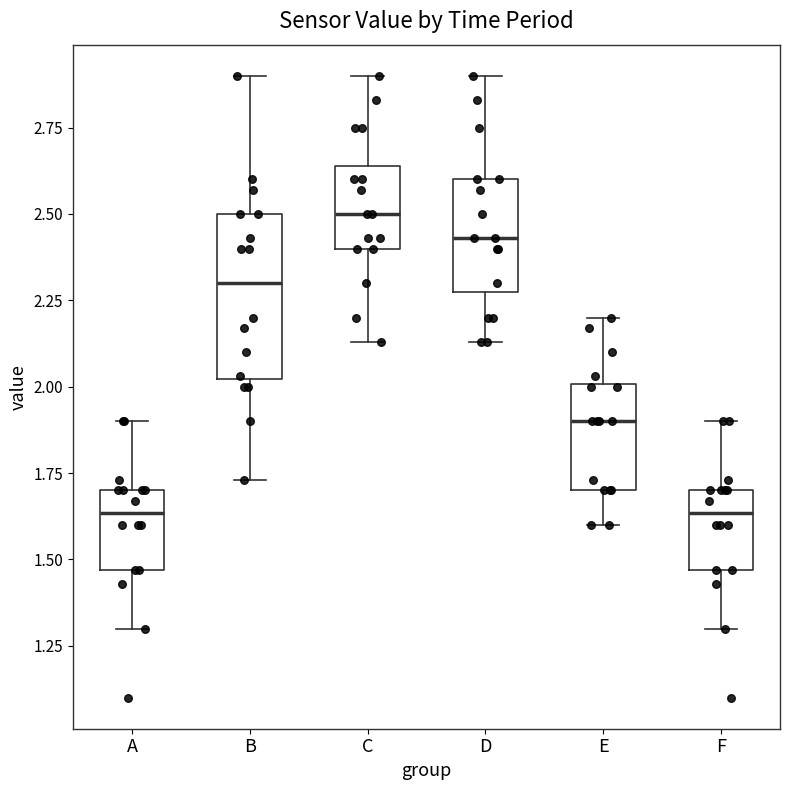

Reading left to right, read every box against the y-axis: the position of its median line, the range the box covers, and the ends of its whiskers. The values are not printed on the chart, so give them approximately, as read against the axis.

A: median 1.65, box 1.45 to 1.70, whiskers 1.30 to 1.90
B: median 2.30, box 2.00 to 2.50, whiskers 1.75 to 2.90
C: median 2.50, box 2.40 to 2.65, whiskers 2.15 to 2.90
D: median 2.45, box 2.30 to 2.60, whiskers 2.15 to 2.90
E: median 1.90, box 1.70 to 2.00, whiskers 1.60 to 2.20
F: median 1.65, box 1.45 to 1.70, whiskers 1.30 to 1.90